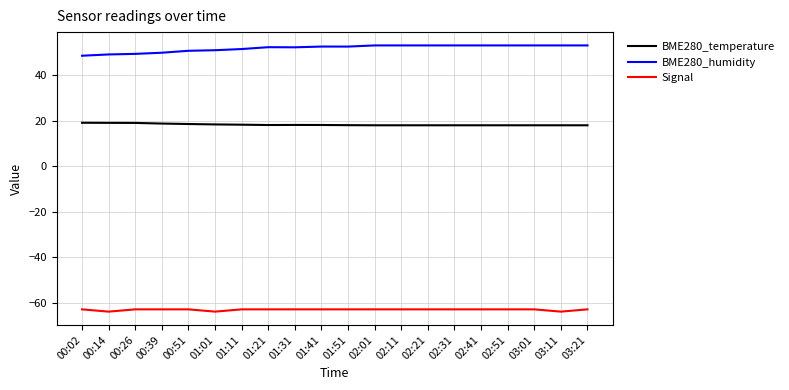

At how many categories does at least one series exceed 17?

20